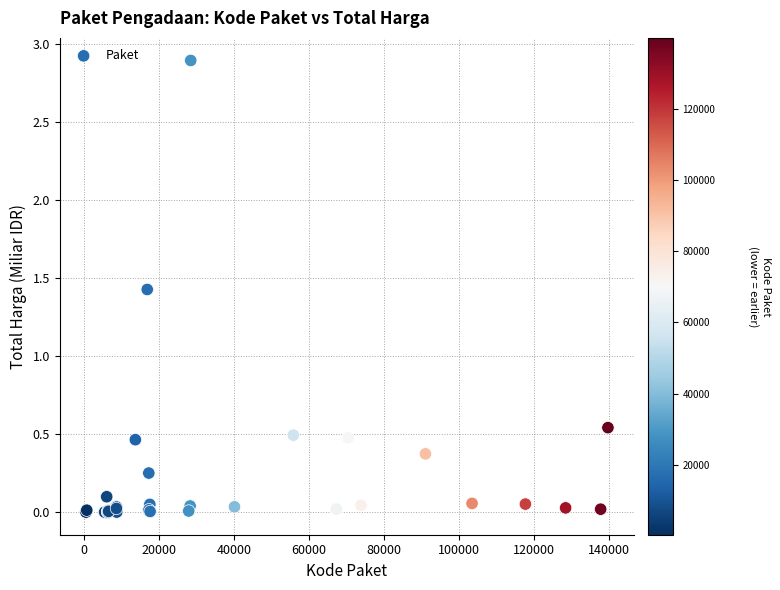

What Y value in the scatter plot is closest to 1?

1.4